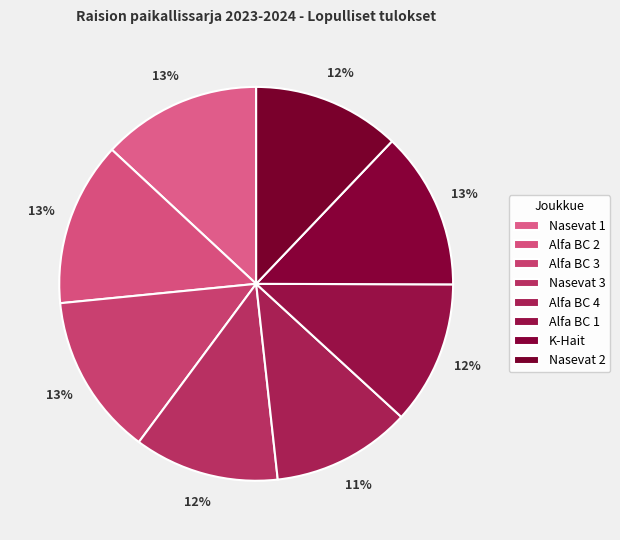

What is the smallest slice in the pie chart?

Alfa BC 4